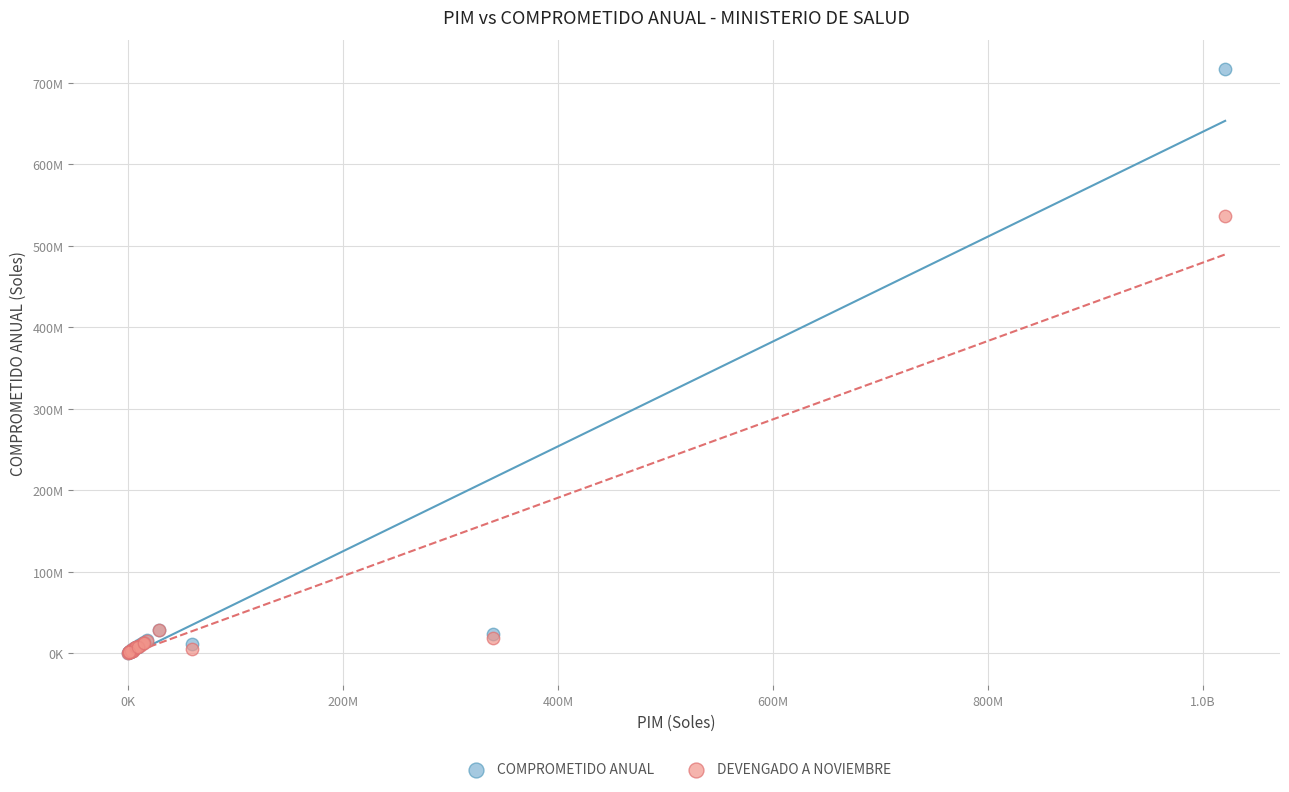

What are all the series names shown in the legend?

COMPROMETIDO ANUAL, DEVENGADO A NOVIEMBRE